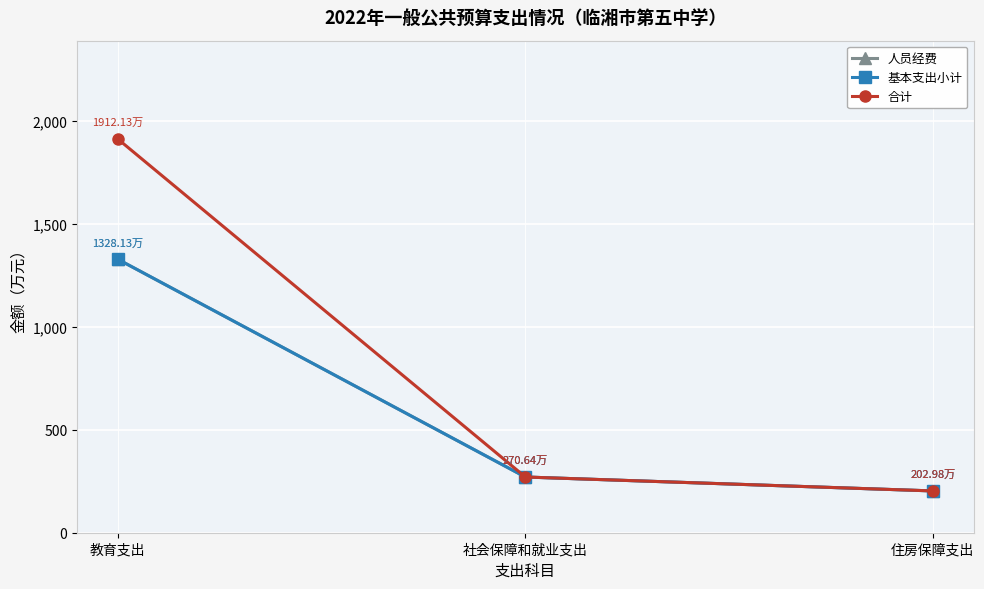

Does the chart have visible grid lines?

Yes